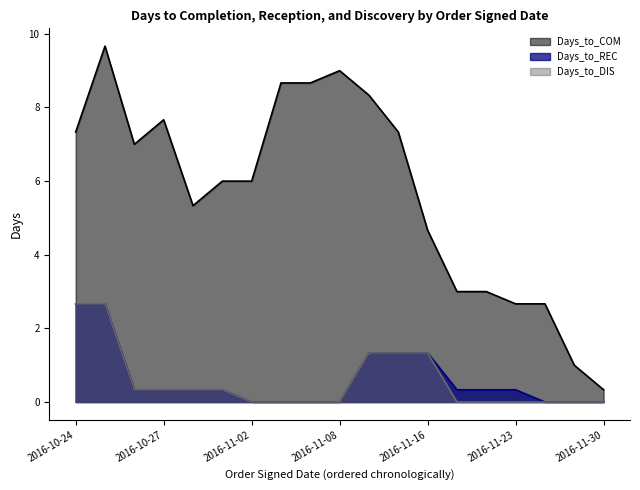

Is the value of Days_to_REC at 2016-11-02 greater than the value of Days_to_DIS at 2016-11-18?

No